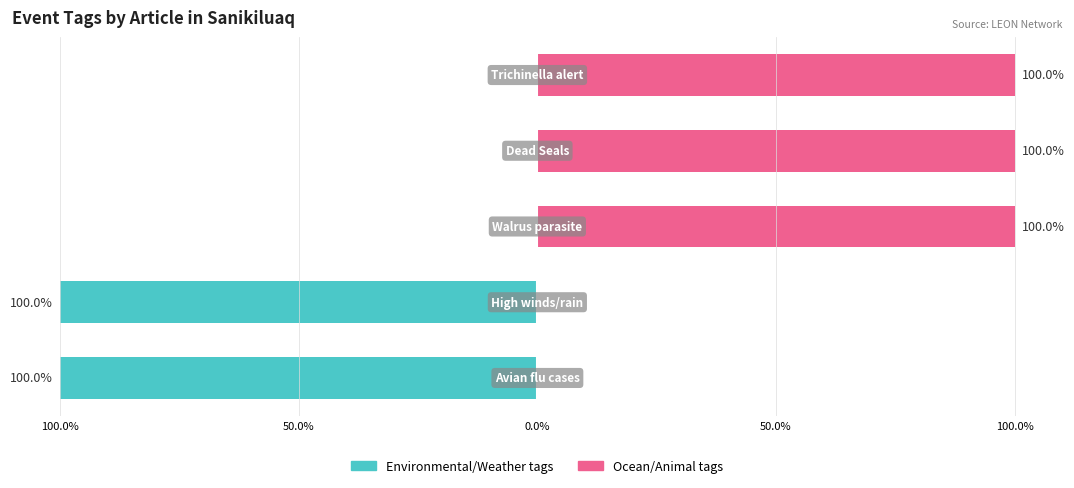

Reading right to left, list all the values displayed in this chart.

Environmental/Weather tags: 0	0	0	-100	-100
Ocean/Animal tags: 100	100	100	0	0